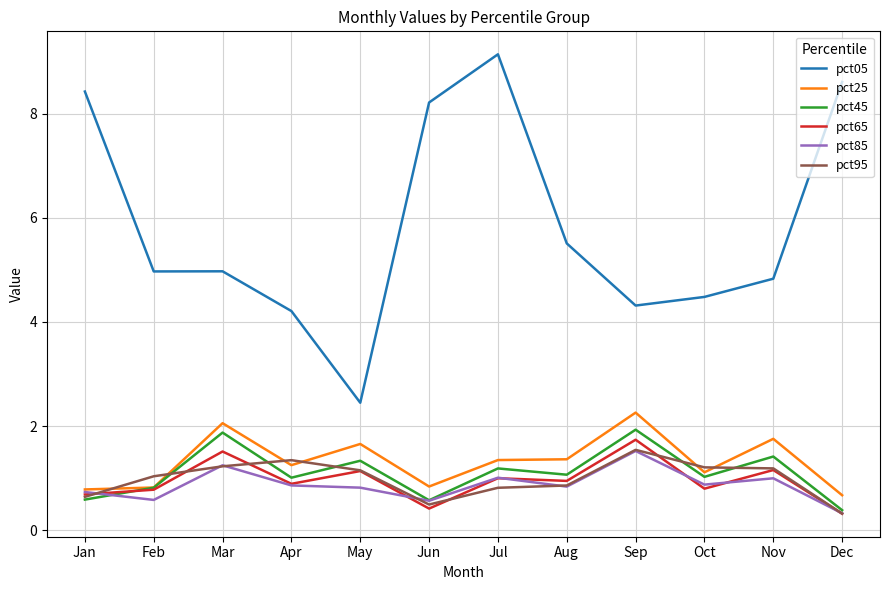

Which category has the lowest value across all series?

Dec